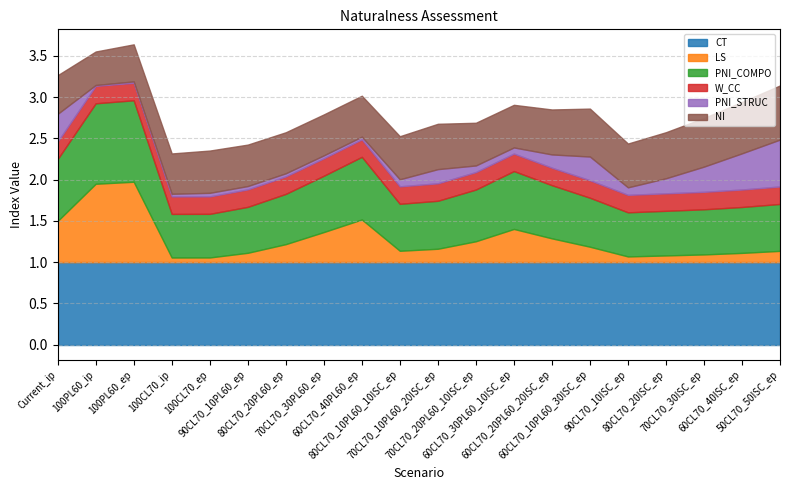

What is the label of the 8th point from the left?

70CL70_30PL60_ep